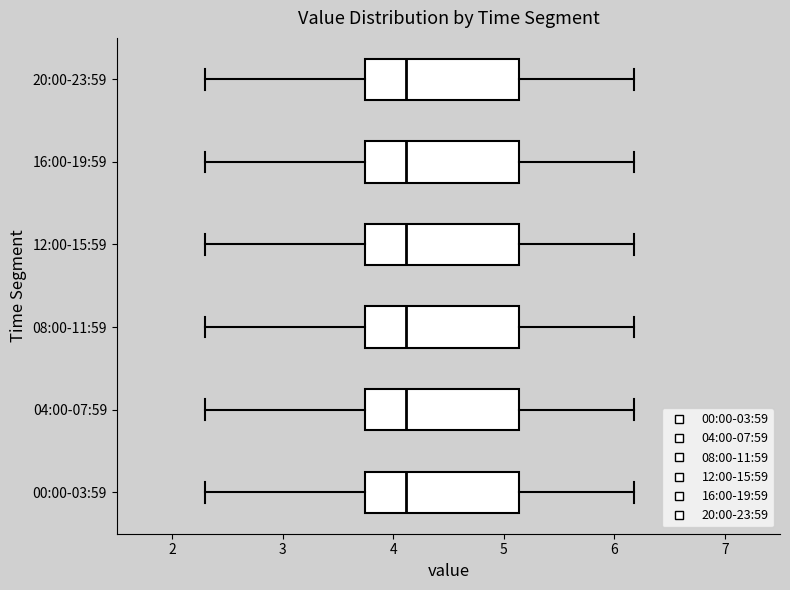

Where does the left whisker of the box for 00:00-03:59 end on the x-axis? The values are not printed on the chart, so give them approximately, as read against the axis.

2.3